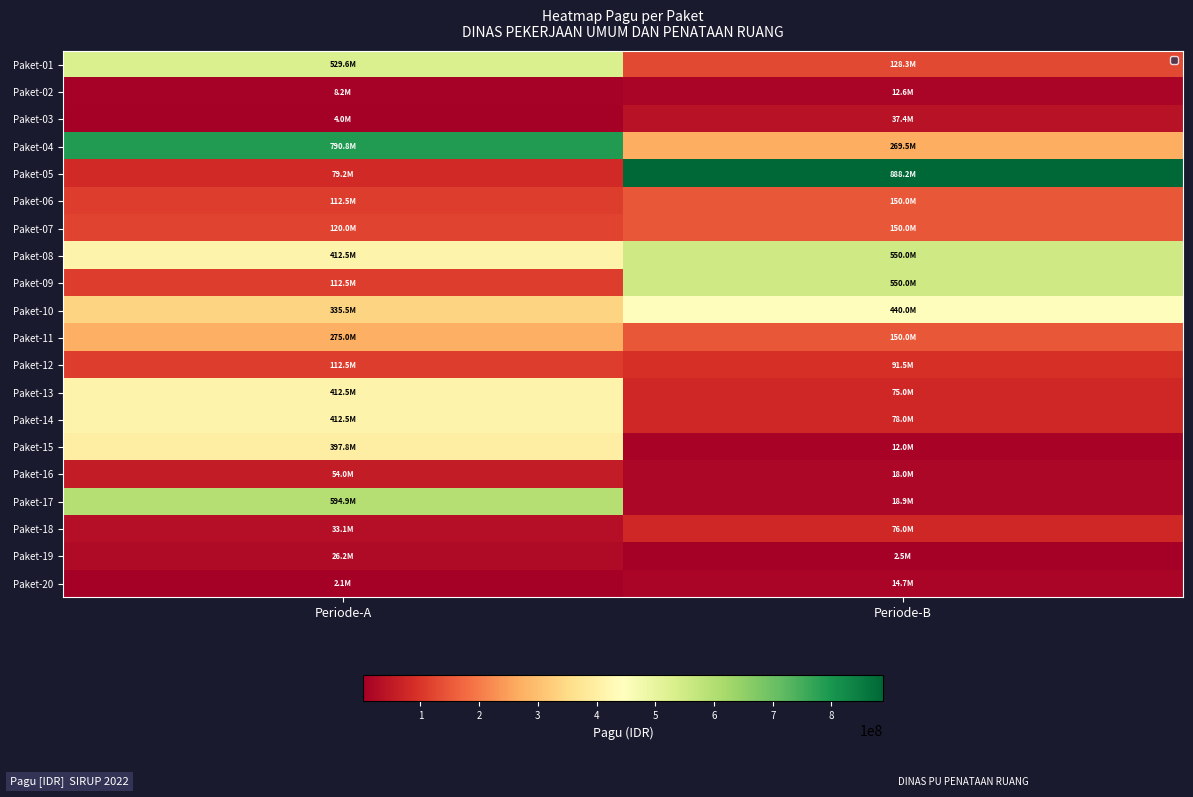

At which category does the chart reach its peak across all series?

Periode-B